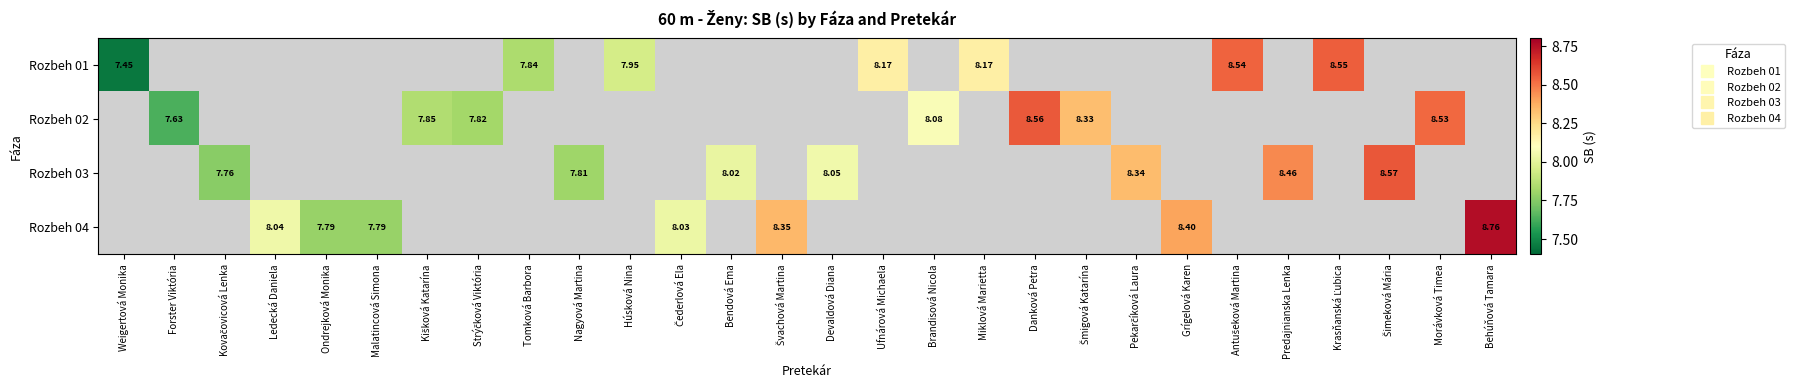

Between Čederlová Ela and Ufnárová Michaela, which is larger?

Ufnárová Michaela